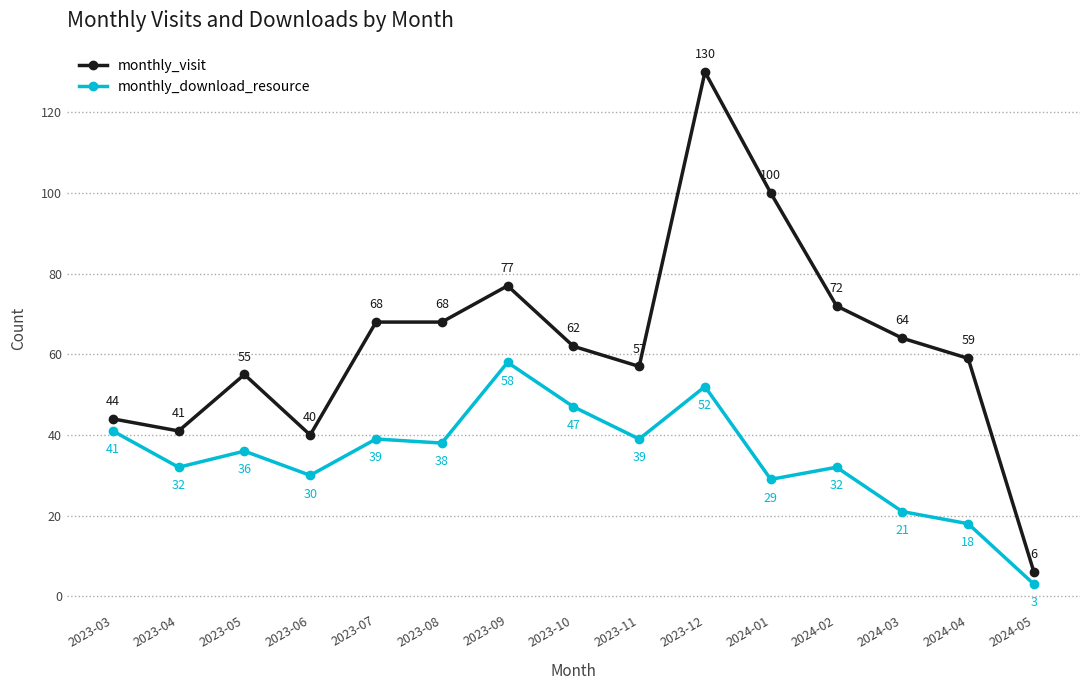

What is the total value across all series at 2023-10?

109